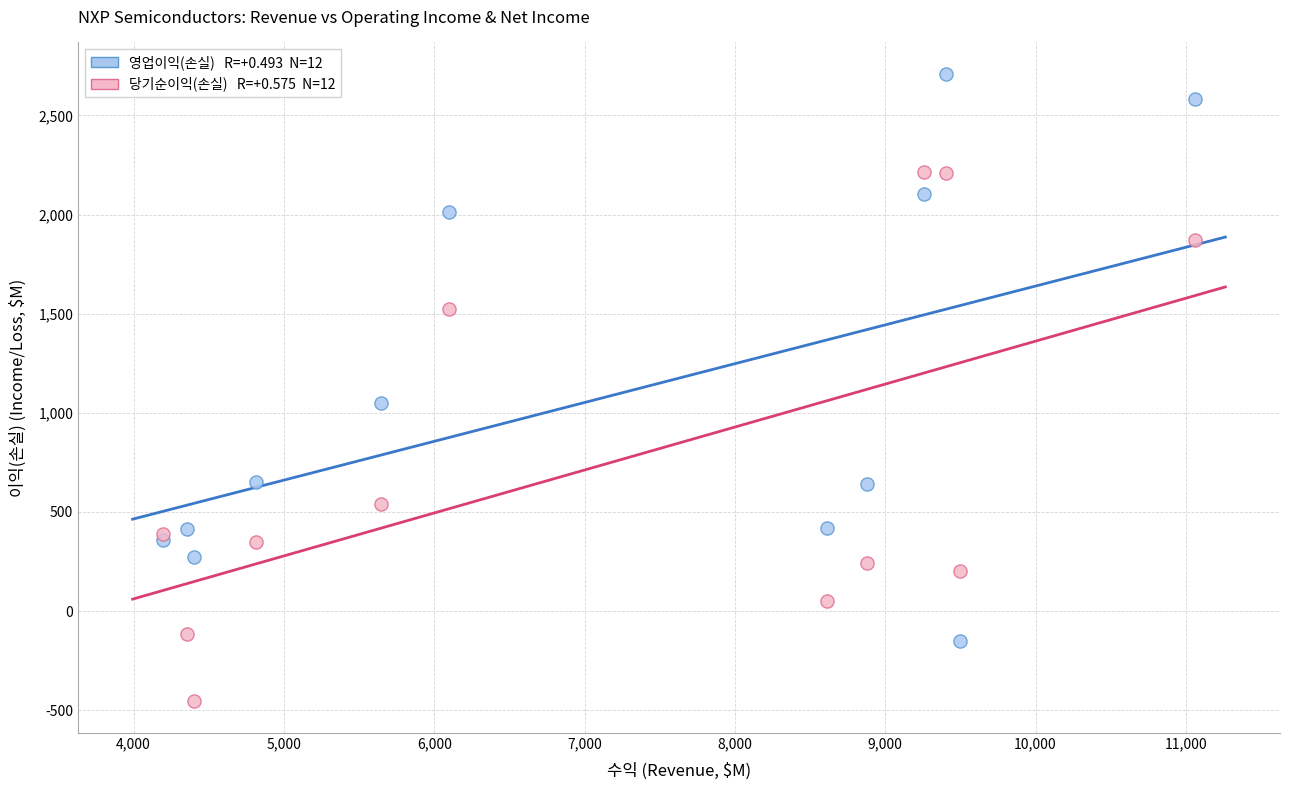

Across all series, what Y value is closest to 1127?

1049